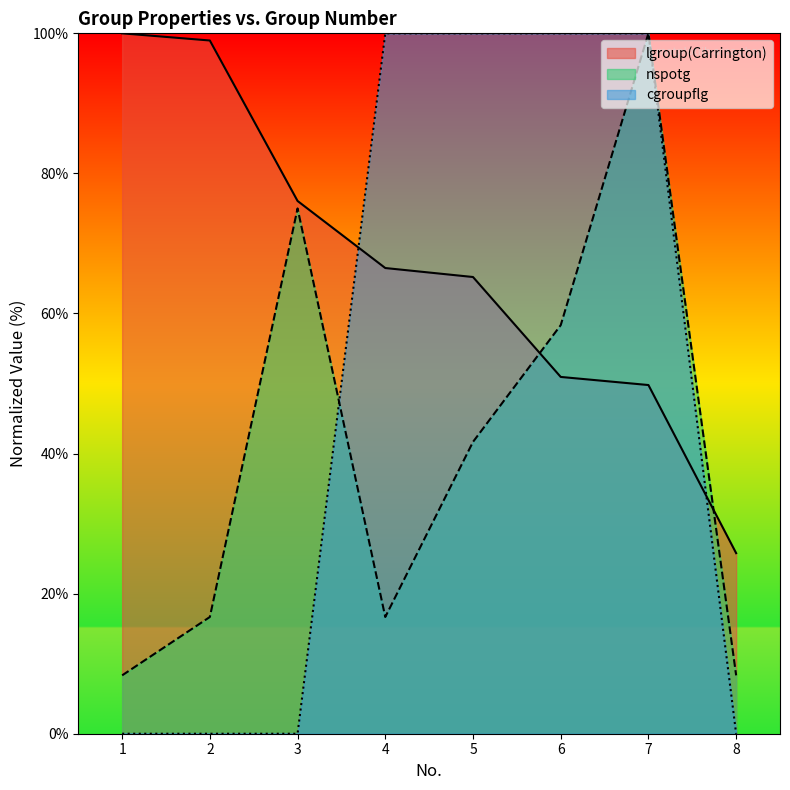

True or false: cgroupflg has a value of 65.9 at 2.

False